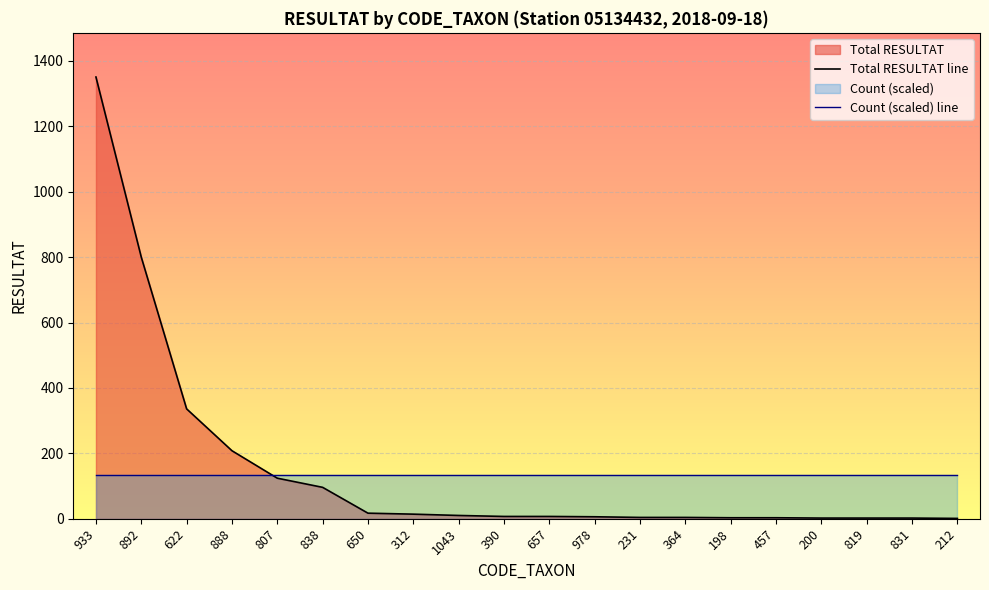

The value at 364 is 4. True or false?

True